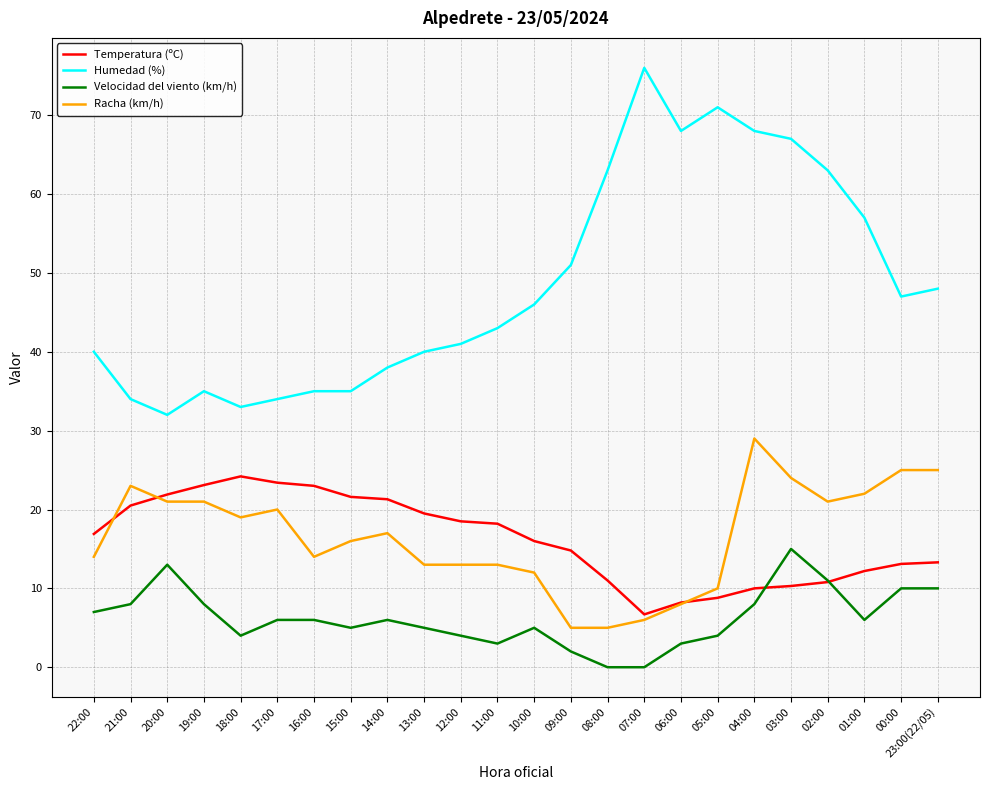

What are all the series names shown in the legend?

Temperatura (ºC), Humedad (%), Velocidad del viento (km/h), Racha (km/h)